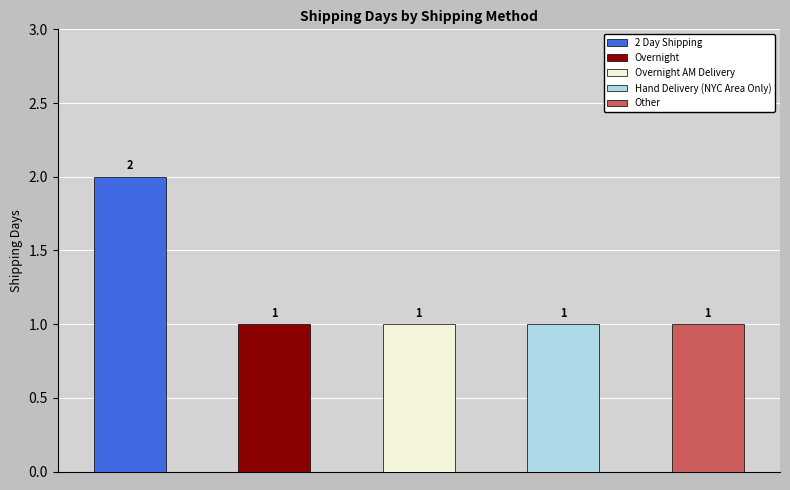

How many bars are there in total?

5